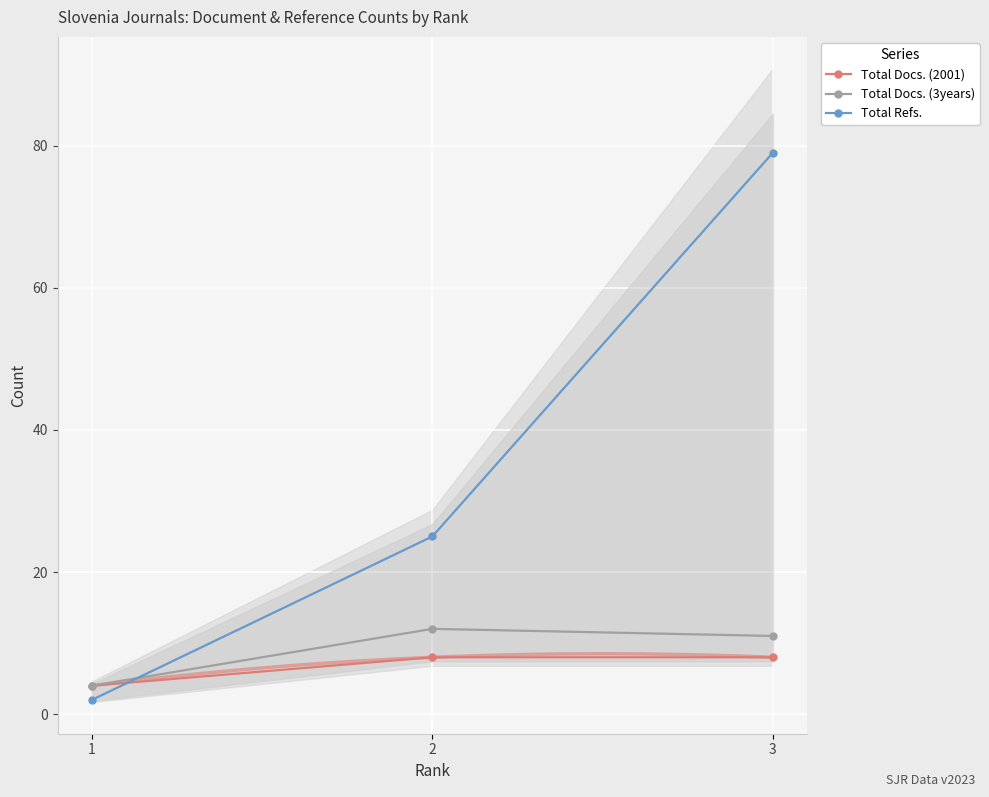

Which series changed the most between 2 and 3?

Total Refs.